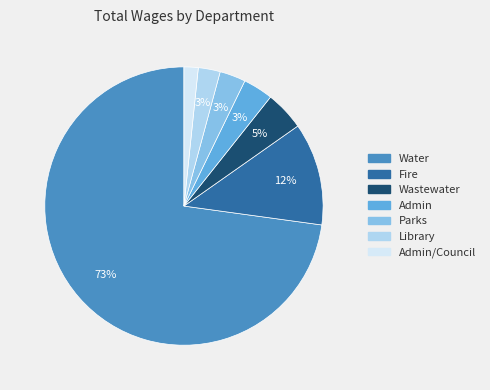

Count the number of slices in the pie.

7